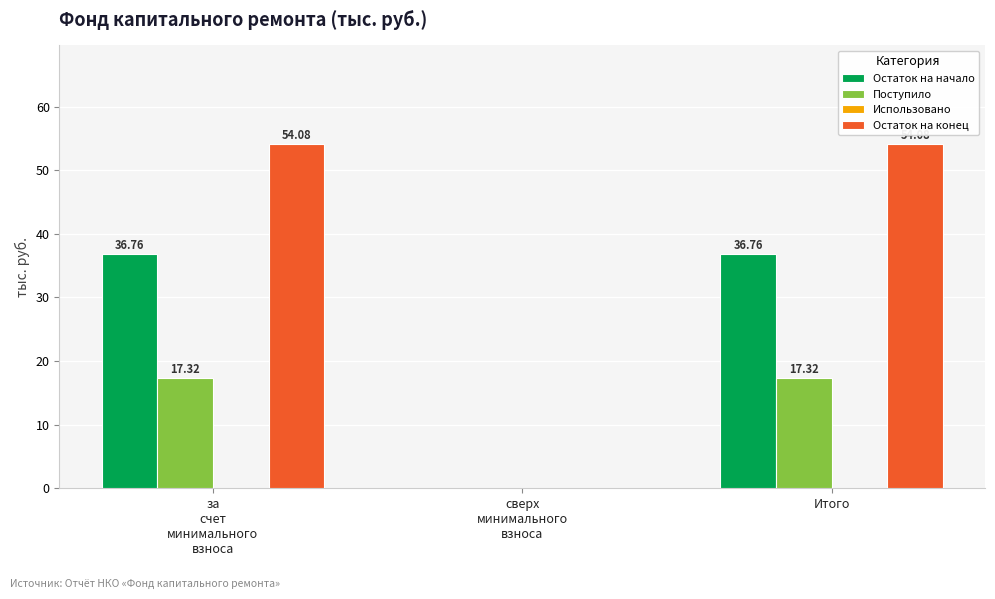

Which series has the largest total across all categories?

Остаток на конец